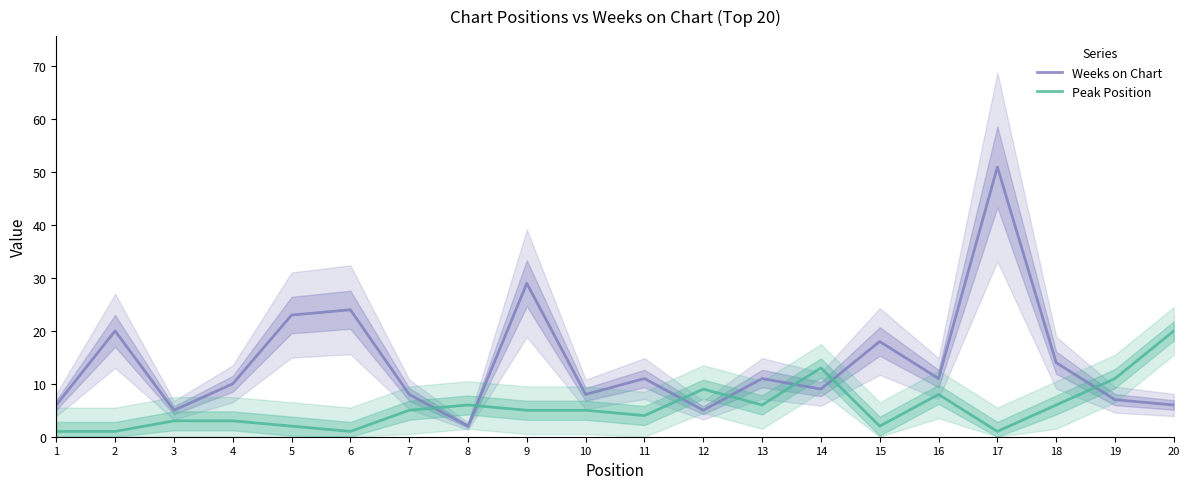

How many distinct data groups are displayed?

2